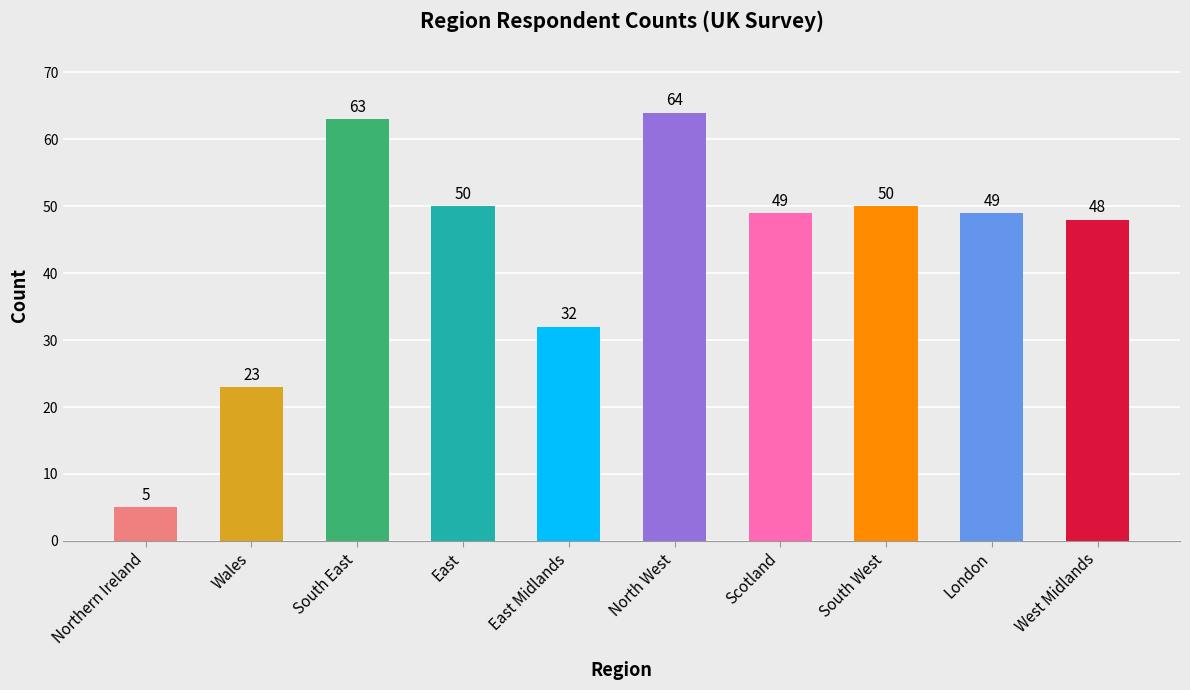

Approximately how many times larger is the value at East compared to Scotland?

1.0